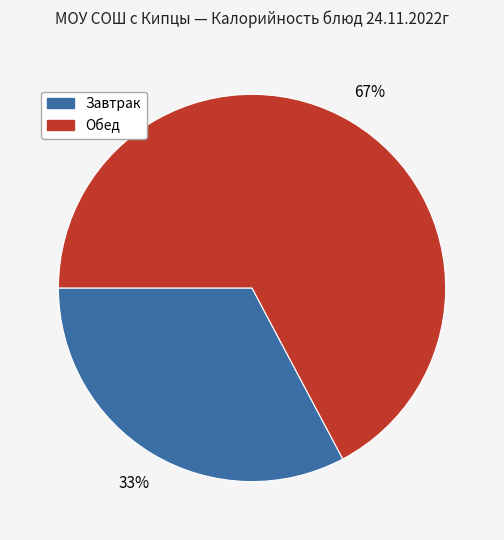

To the nearest percent, what is the average slice percentage?

50%